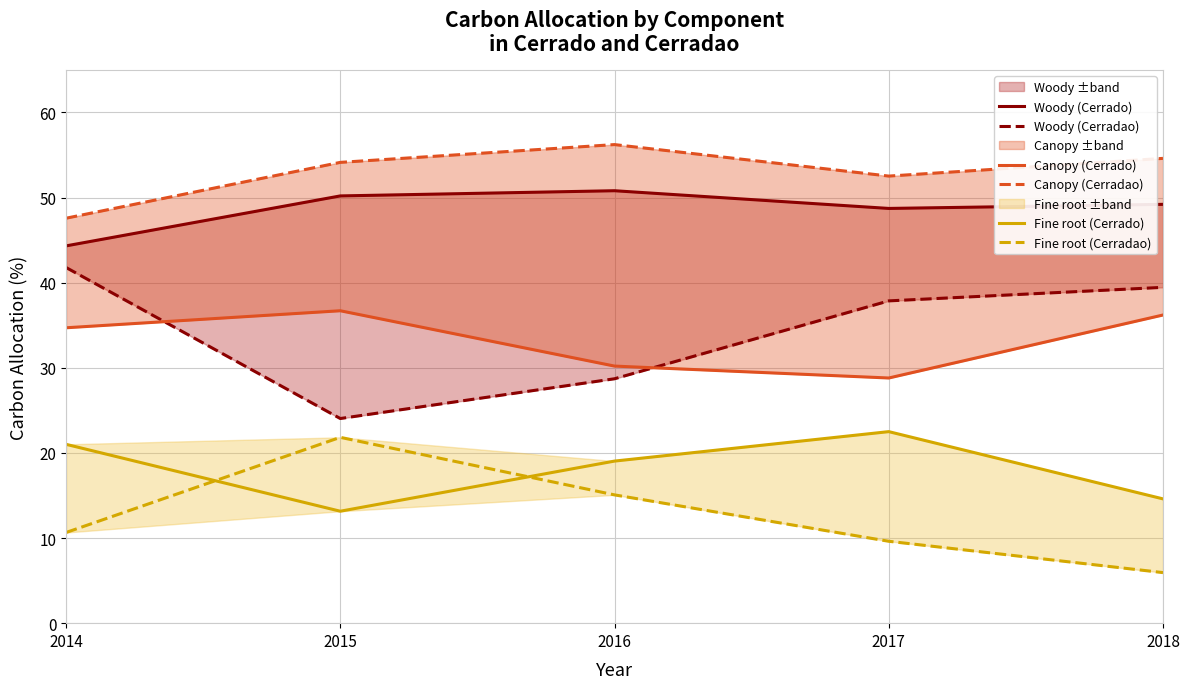

True or false: Fine root (Cerradao) has more than 1 points higher than both neighbors.

False